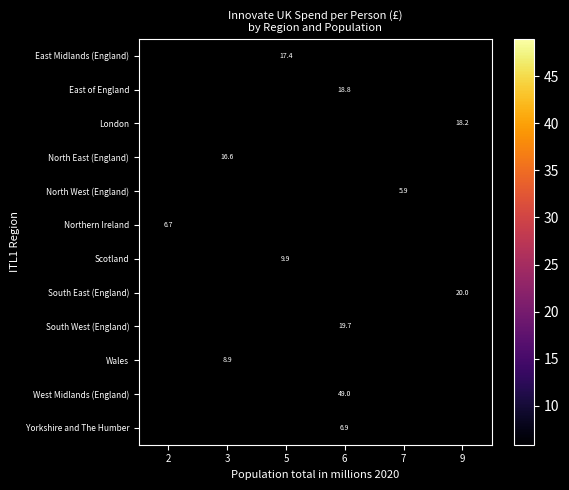

Which label corresponds to the smallest value in the chart?

7